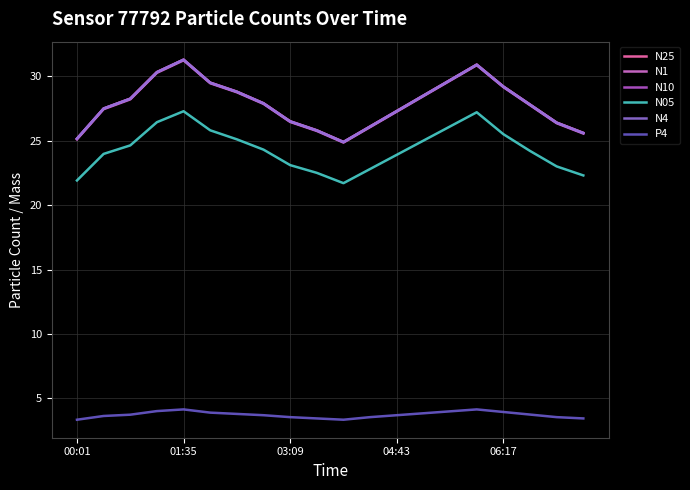

What is the greatest value displayed?

31.3